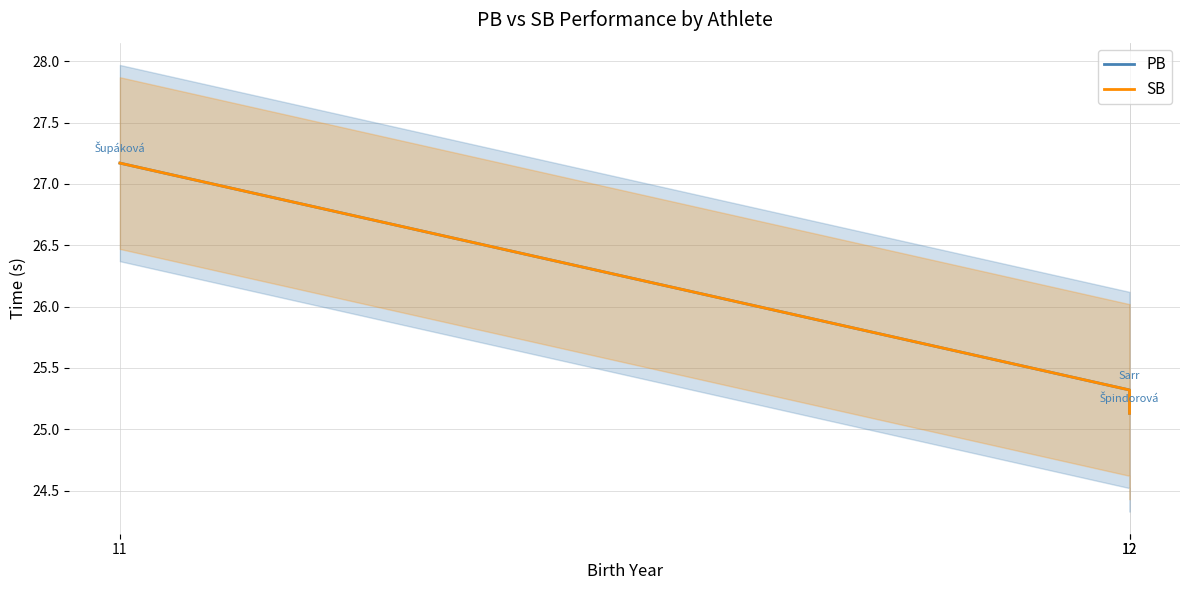

What is the sum of the PB values at 12 and 12?

50.5